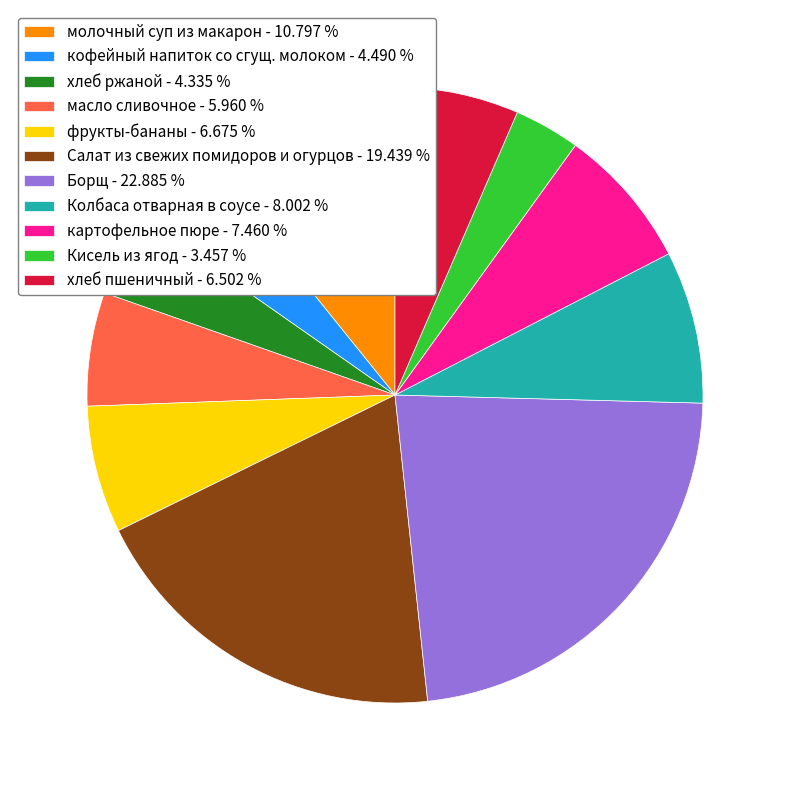

Which has a higher value, фрукты-бананы - 6.675 % or Борщ - 22.885 %?

Борщ - 22.885 %